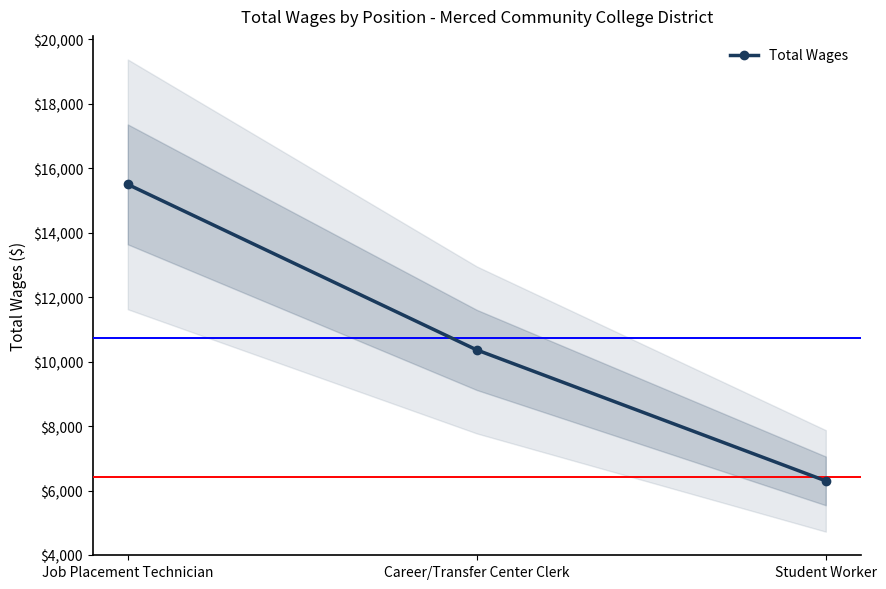

Is this an area chart (filled region under the line)?

No